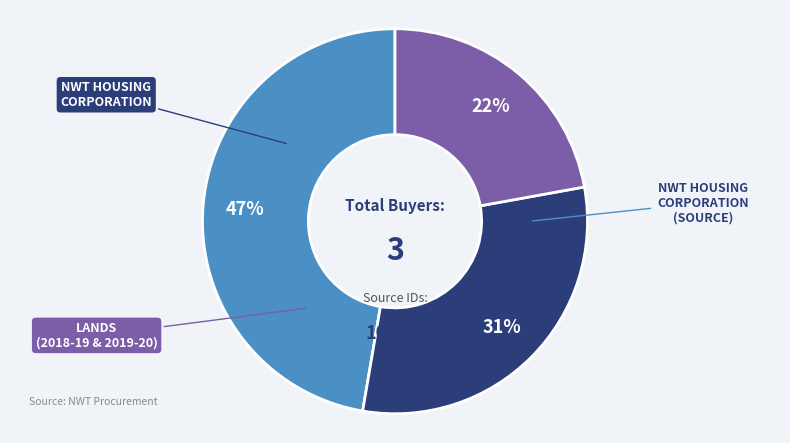

Is there any slice that represents more than half of the pie?

No